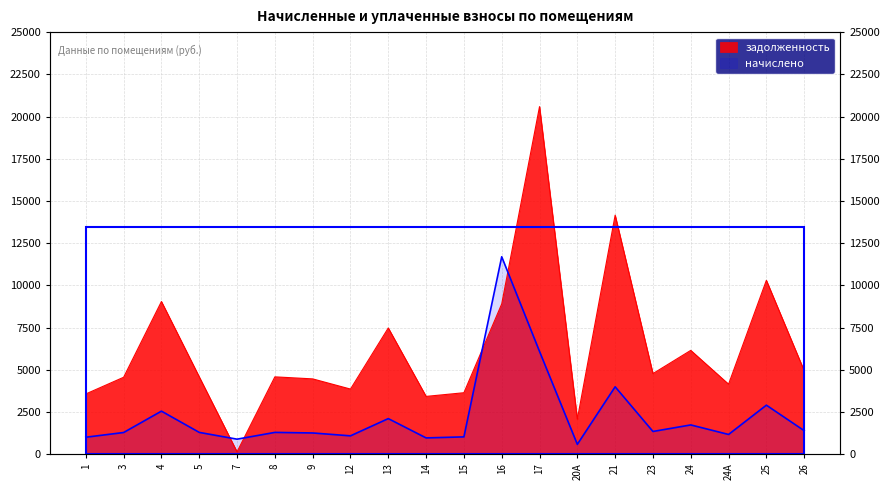

What position from the right is 7?

16